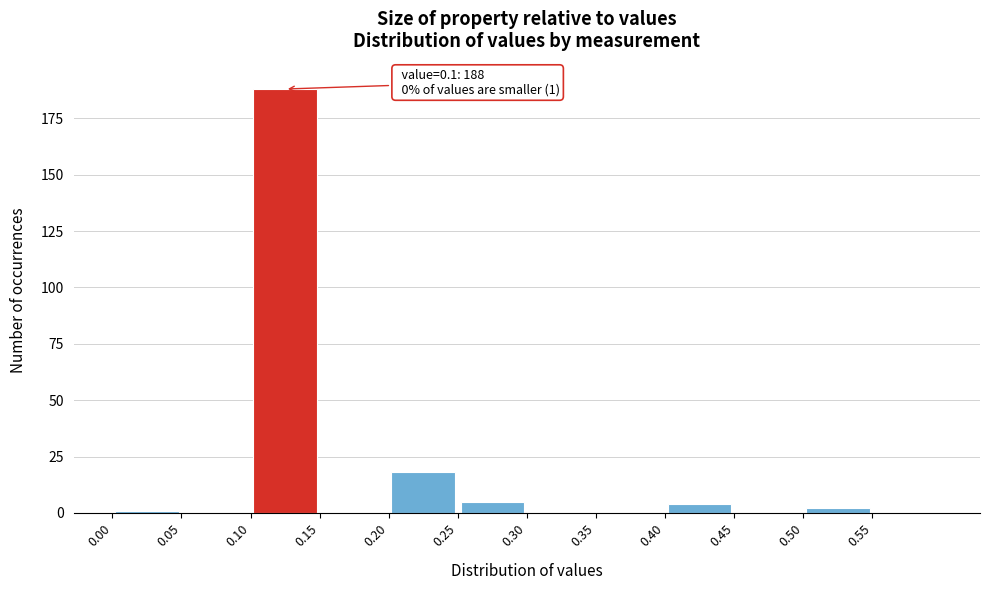

Over which range of the x-axis is the bar tallest?

0.10 to 0.15